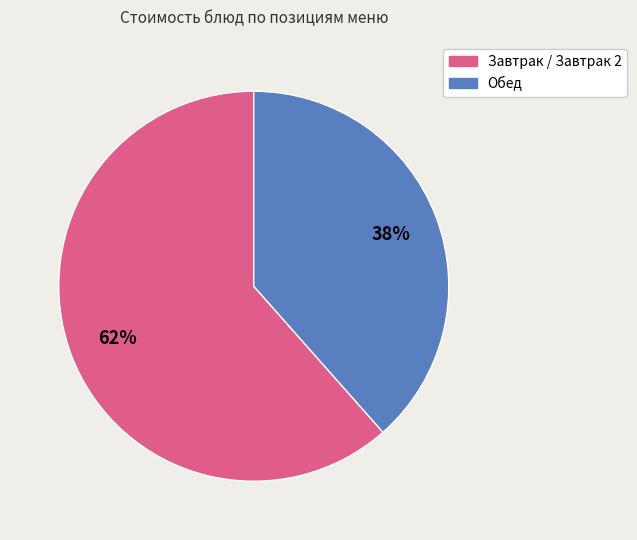

Is there a majority slice in this chart?

Yes